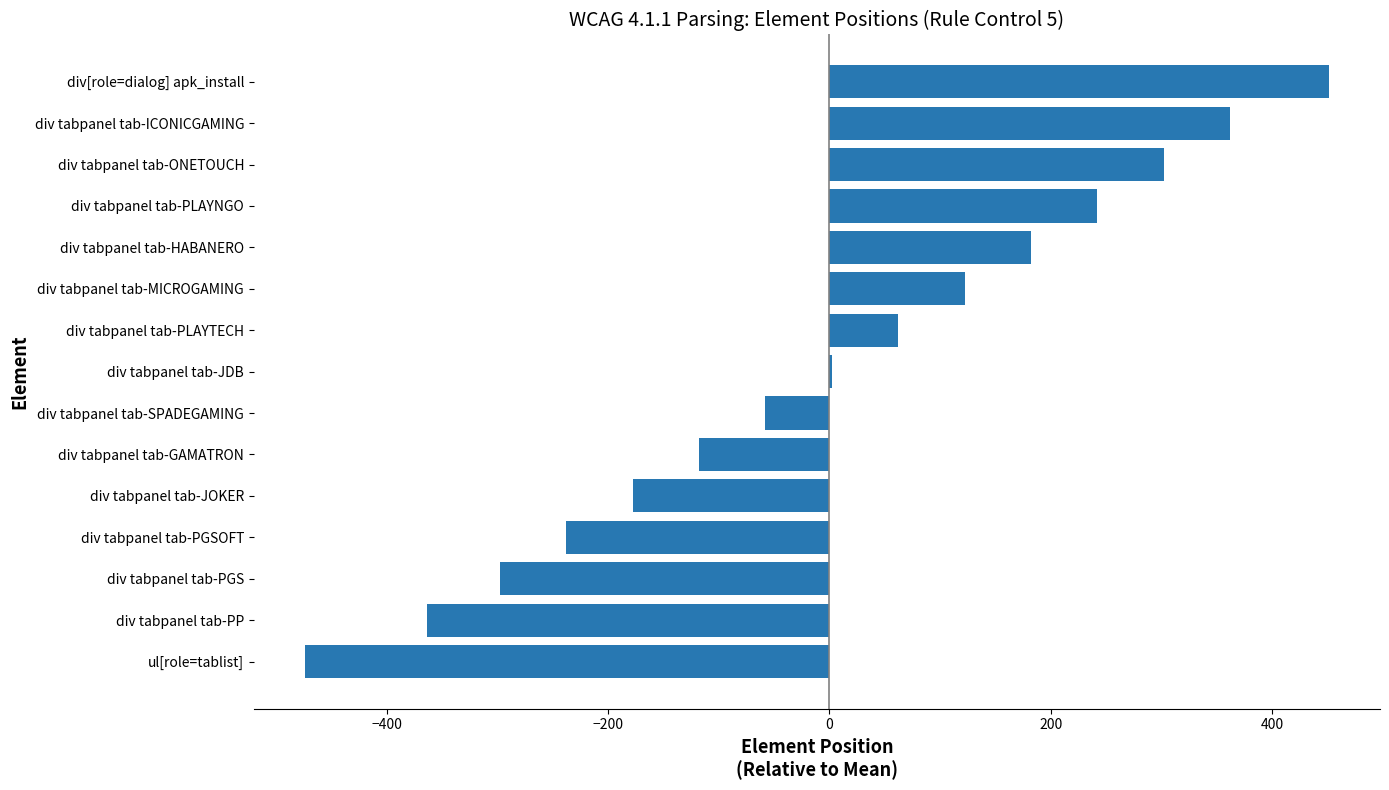

The value at div tabpanel tab-GAMATRON is -44.6. True or false?

False